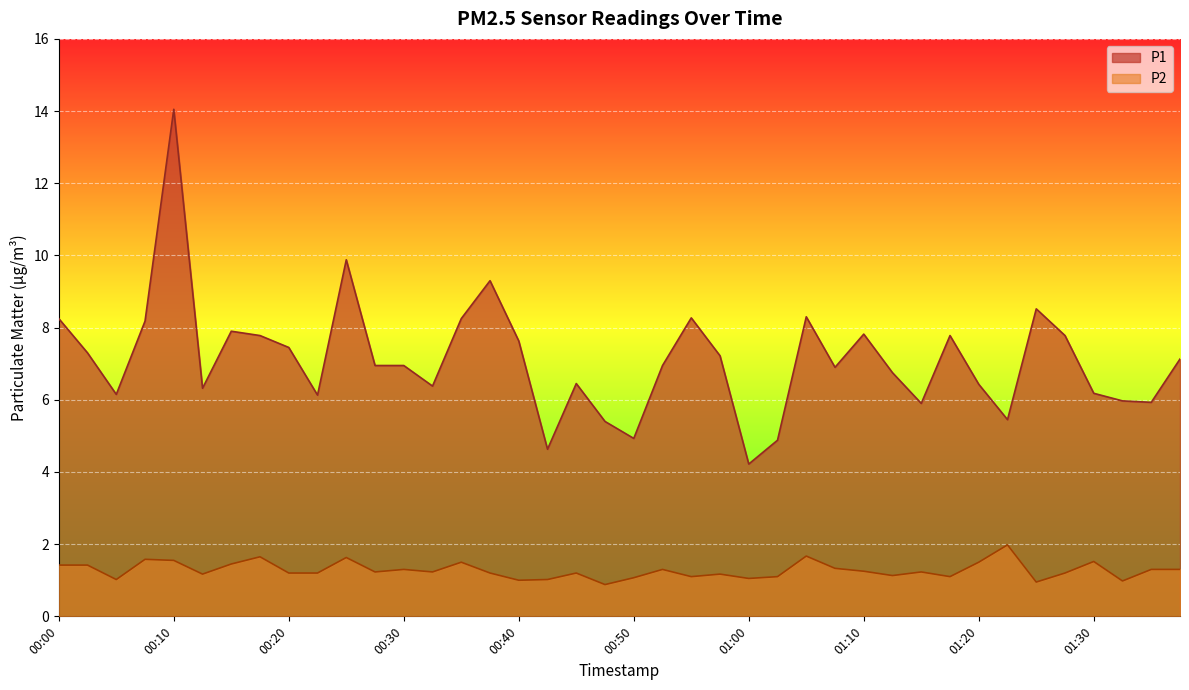

The P2 series shows 0.9 at 00:47. True or false?

True